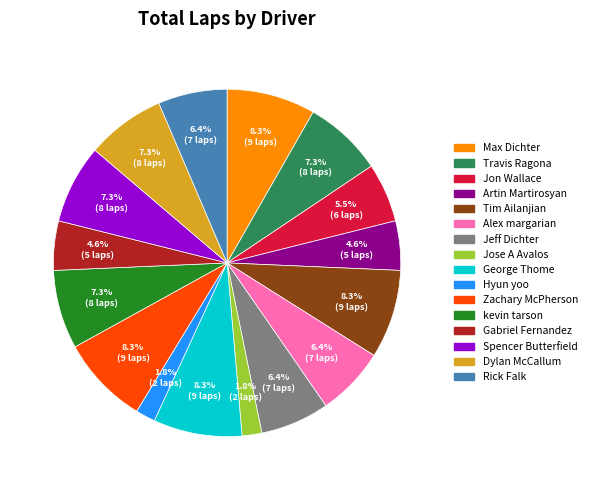

How many segments does this pie chart have?

16